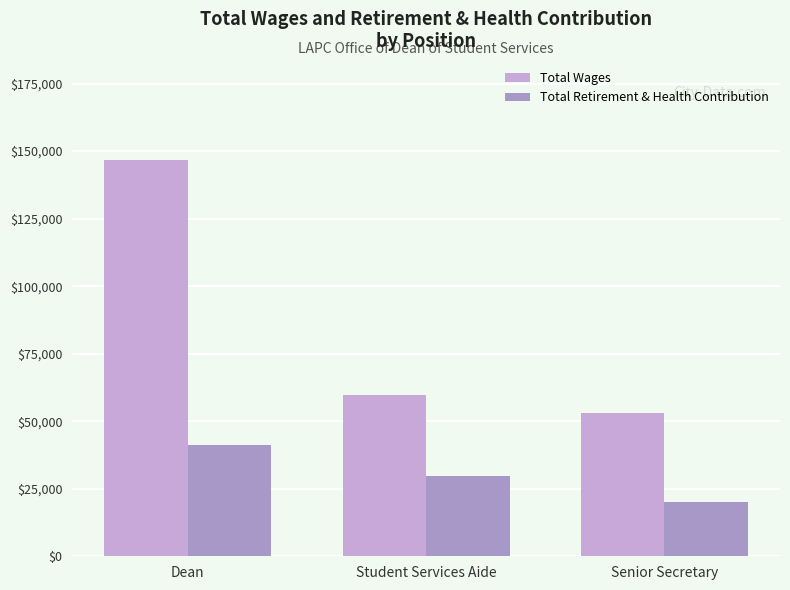

Reading right to left, list all the values displayed in this chart.

Total Wages: 53033	59875	146726
Total Retirement & Health Contribution: 20155	29831	41237